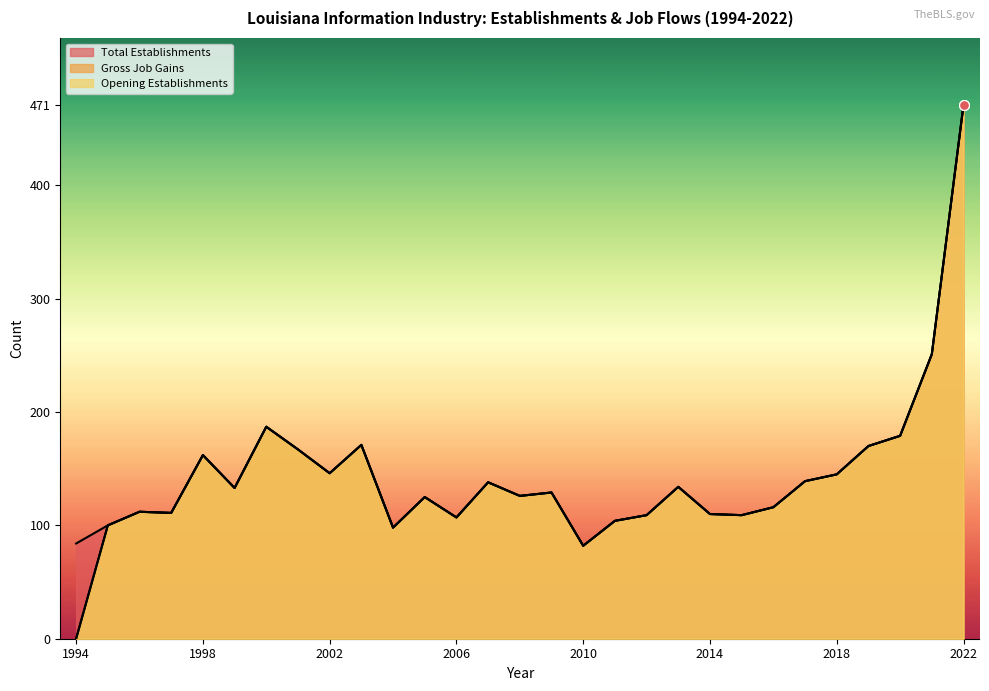

Which series has the largest Y range (max minus min)?

Gross Job Gains